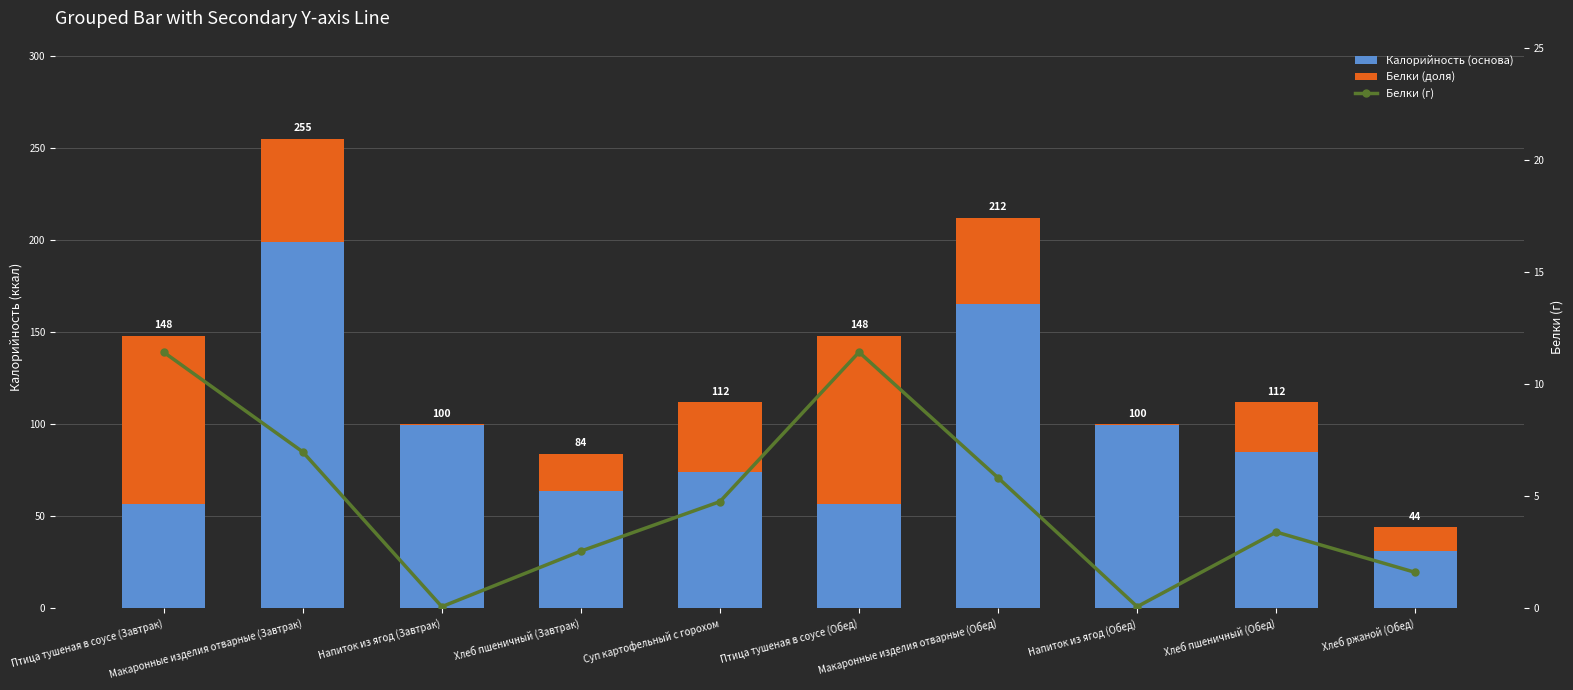

How many distinct data groups are displayed?

3